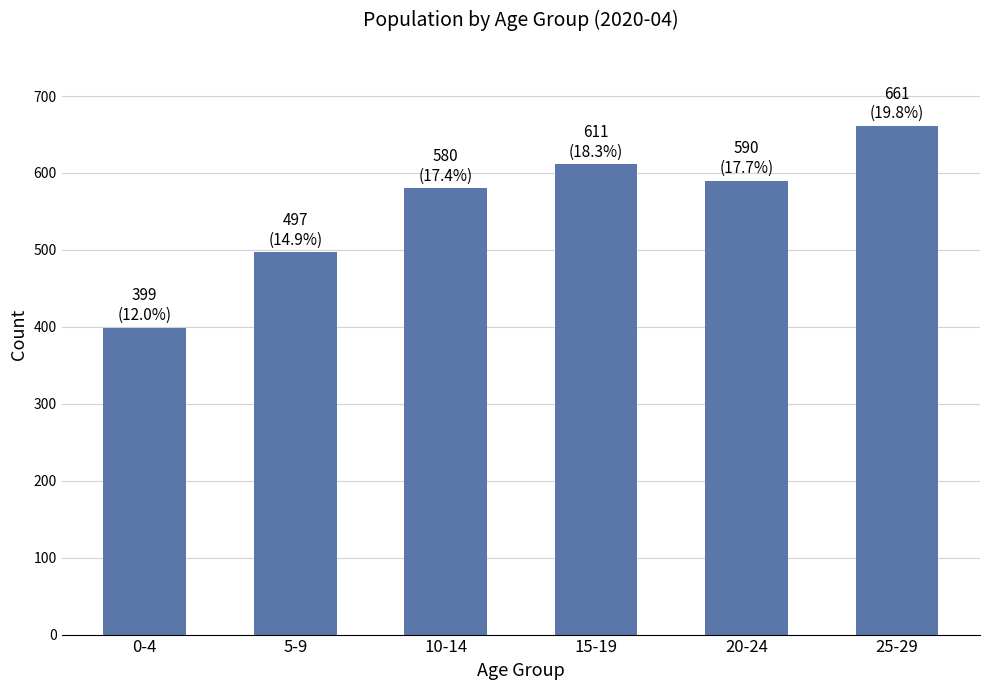

Reading left to right, what are all the values shown in this chart?

399	497	580	611	590	661